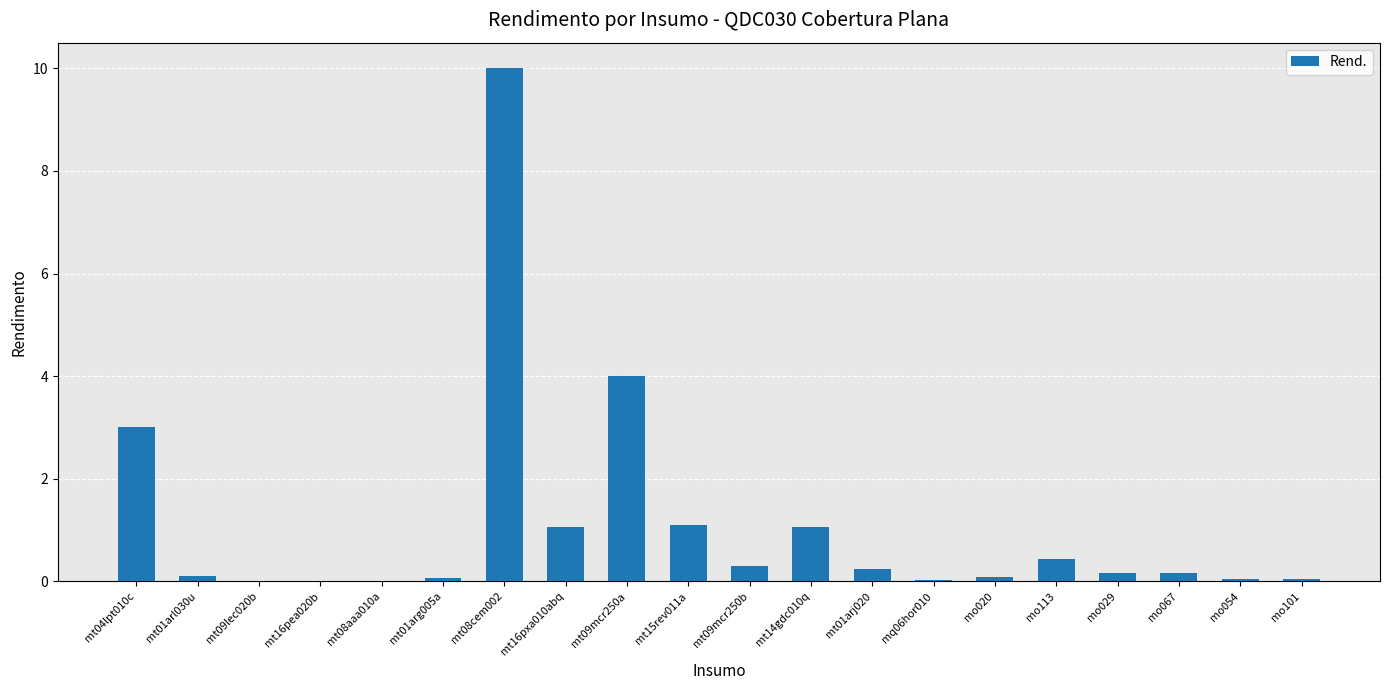

What is the change in value from mt08cem002 to mt09mcr250a?

-6.0